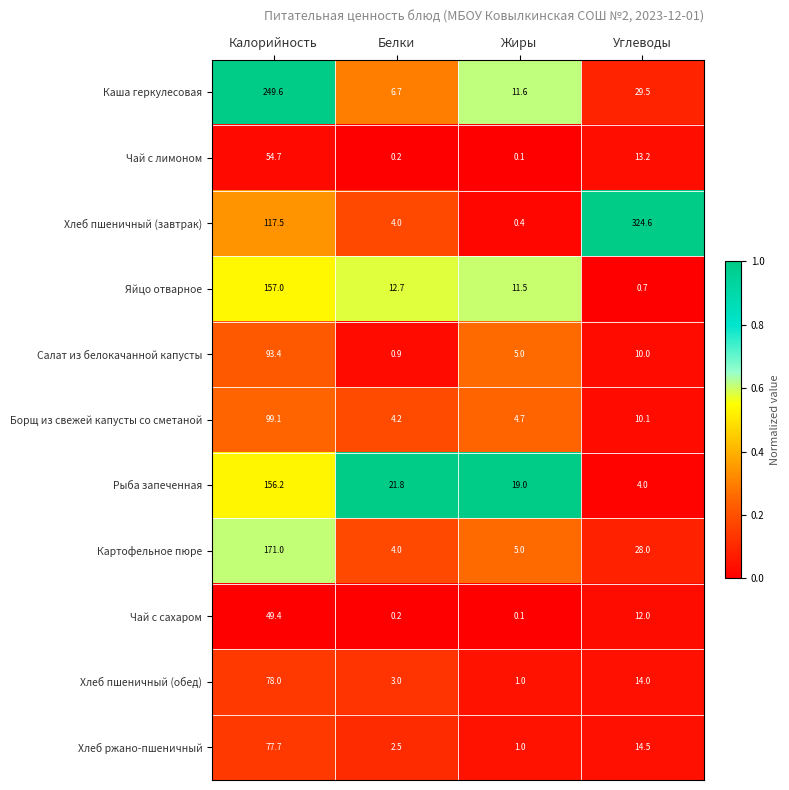

Count the number of data series in this chart.

11